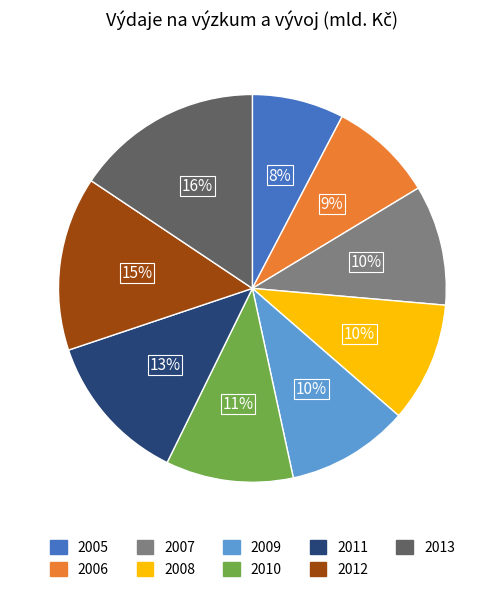

True or false: 2011 accounts for 6% of the total.

False